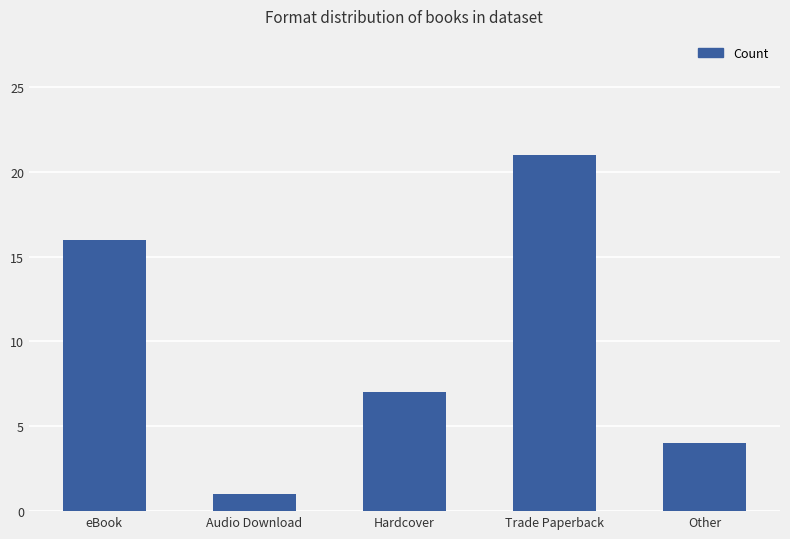

What is the average value?

10